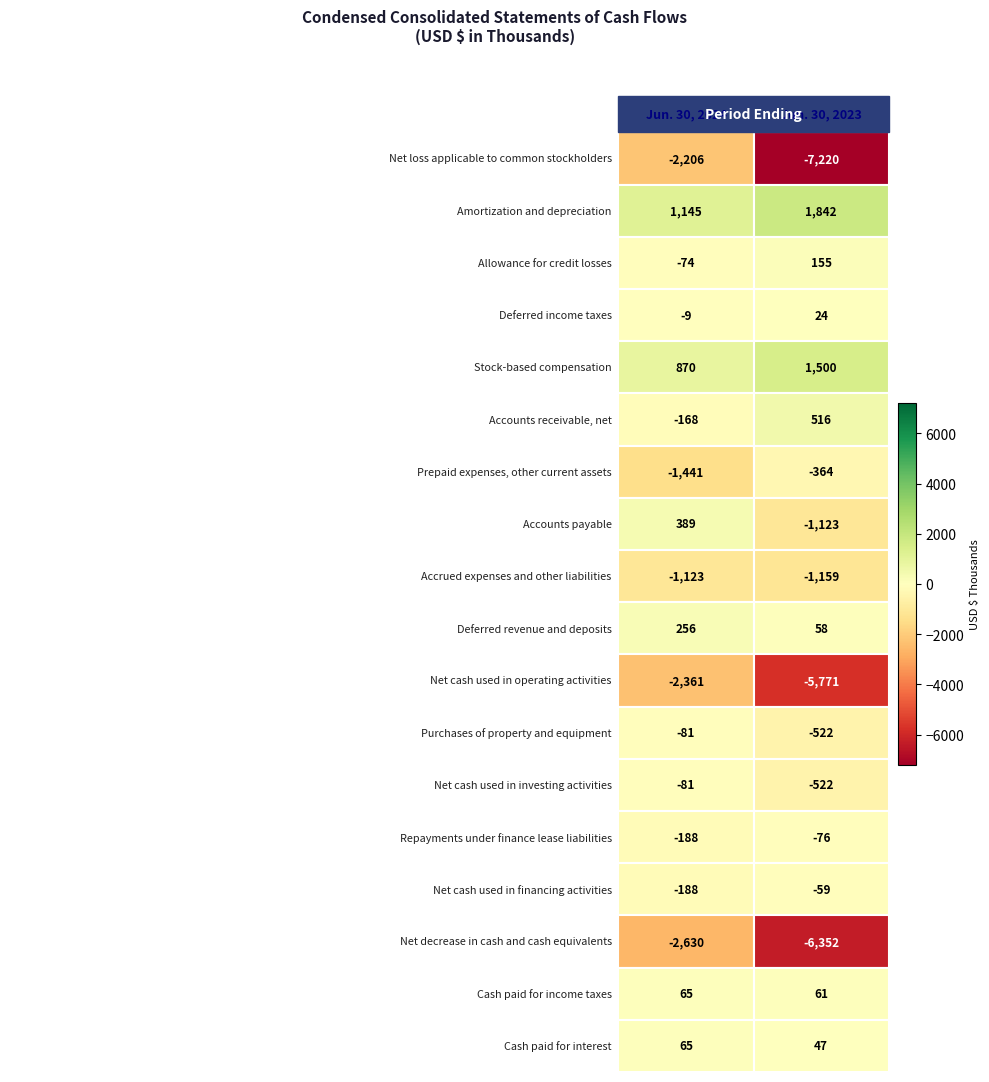

True or false: Net loss applicable to common stockholders has a value of -11789 at 1.

False